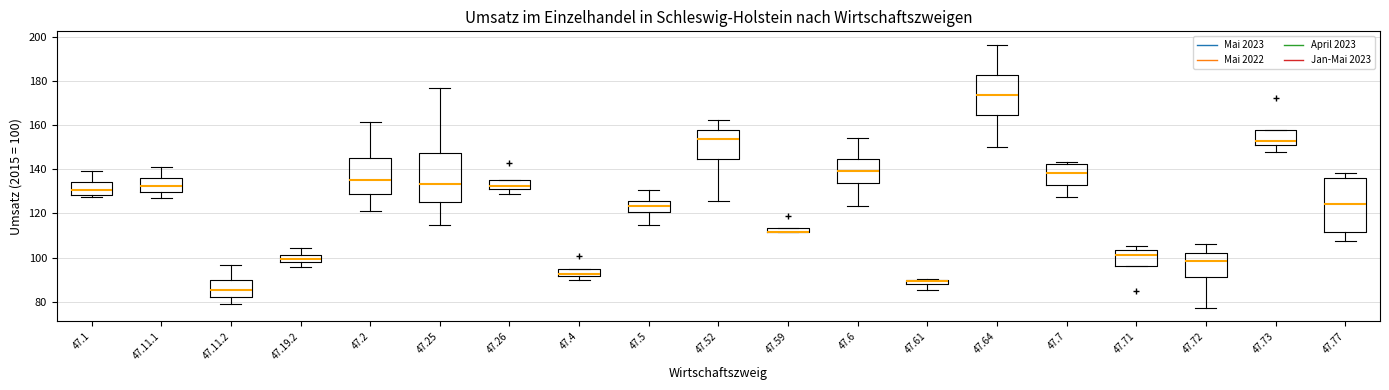

Which box is the tallest, from its lower edge to its upper edge?

47.77